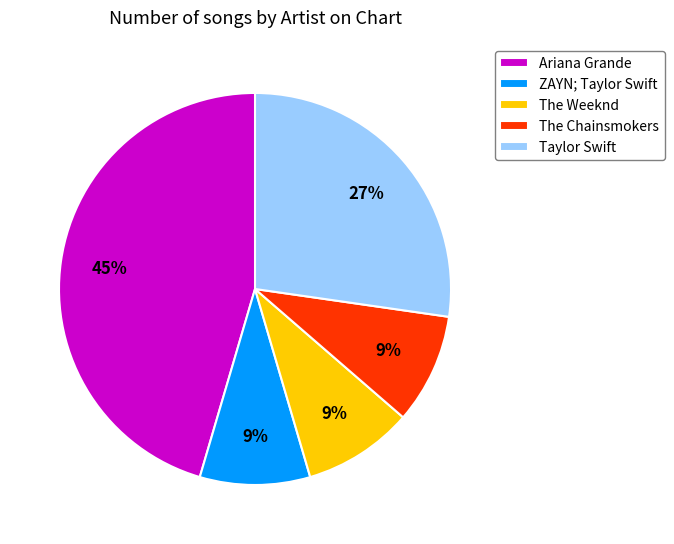

Which has a higher value, Taylor Swift or The Chainsmokers?

Taylor Swift